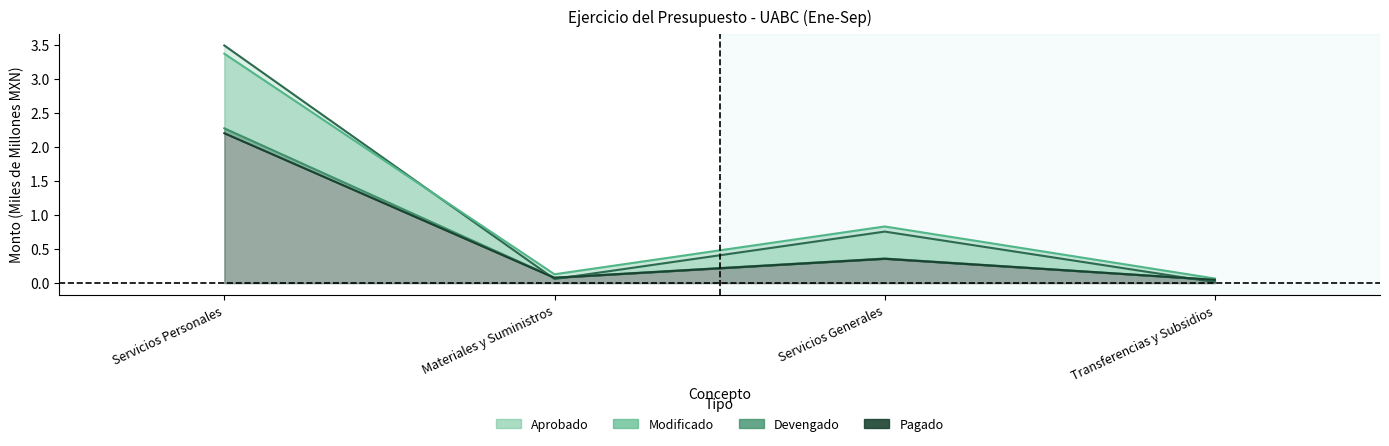

What is the difference between the Devengado values at Servicios Generales and Materiales y Suministros?

0.3